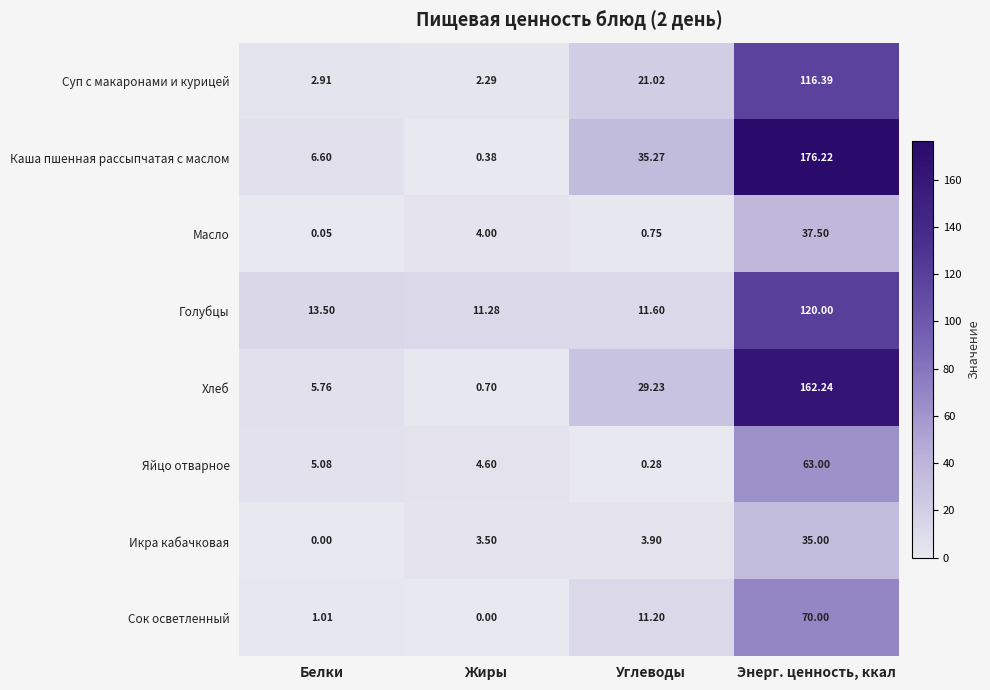

Where does the Каша пшенная рассыпчатая с маслом series first go above 35?

Углеводы